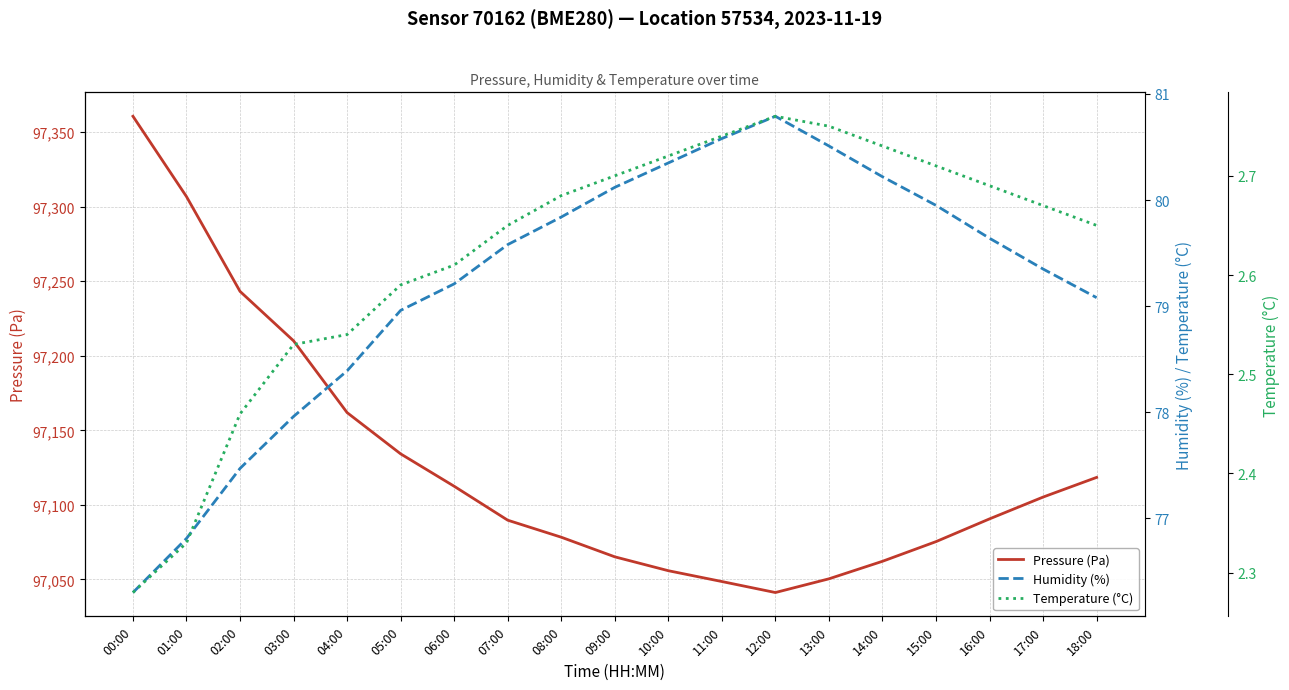

What are all the series names shown in the legend?

Pressure (Pa), Humidity (%), Temperature (°C)